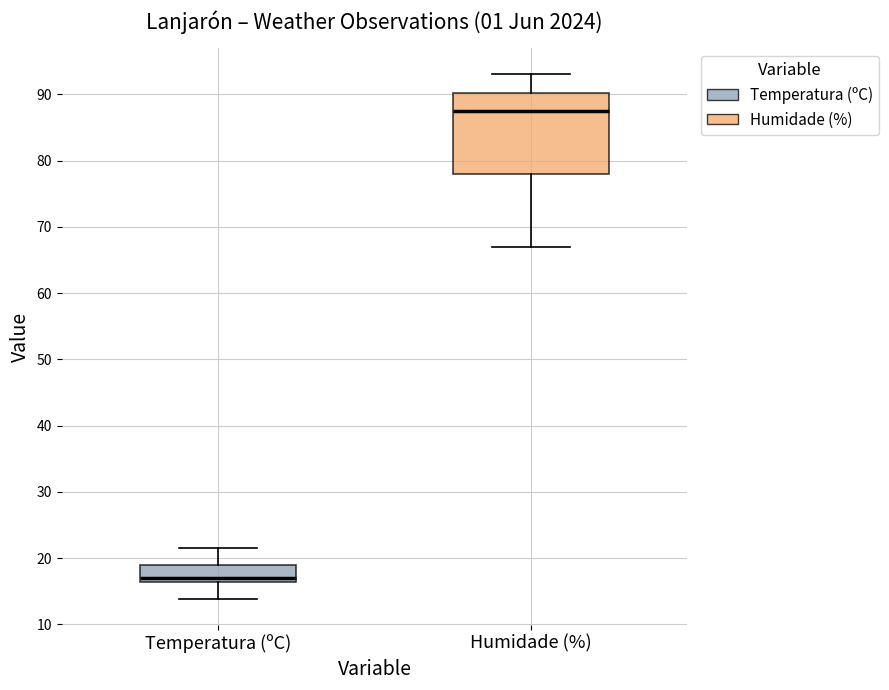

Where does the median line of the box for Temperatura (ºC) sit on the y-axis? The values are not printed on the chart, so give them approximately, as read against the axis.

17